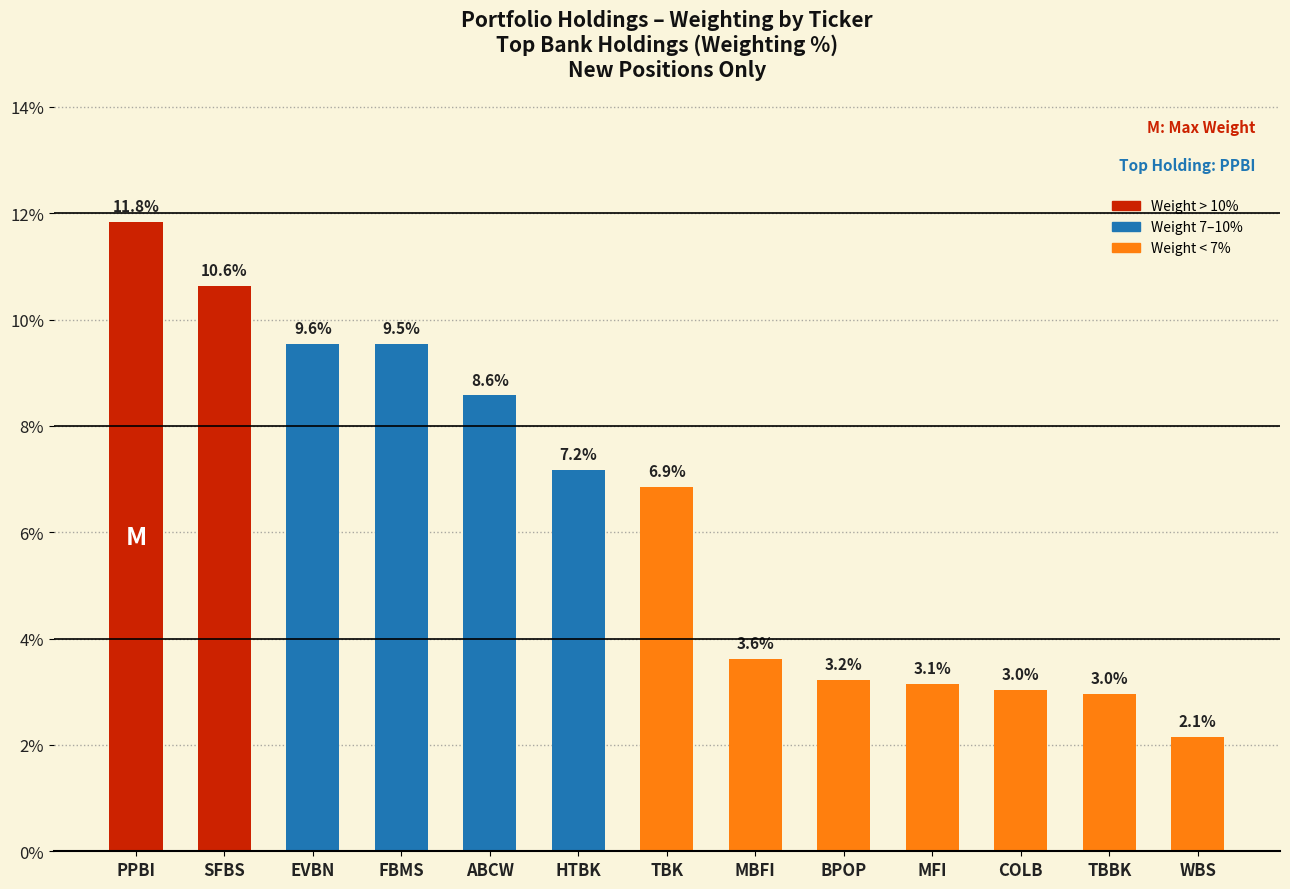

What is the difference between the values at COLB and MBFI?

0.6